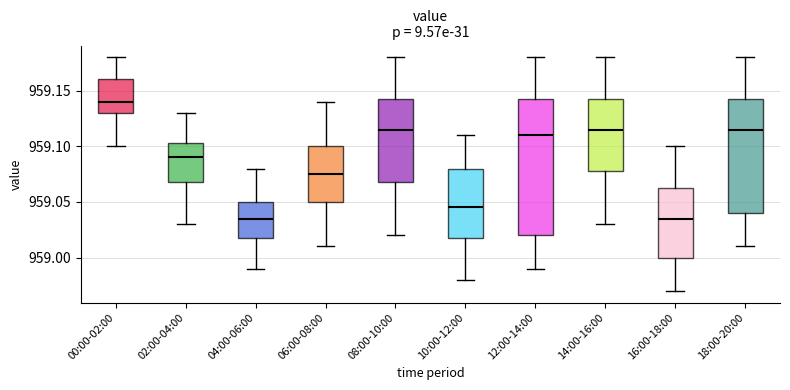

Reading left to right, read every box against the y-axis: the position of its median line, the range the box covers, and the ends of its whiskers. The values are not printed on the chart, so give them approximately, as read against the axis.

00:00-02:00: median 959.140, box 959.130 to 959.160, whiskers 959.100 to 959.180
02:00-04:00: median 959.090, box 959.070 to 959.105, whiskers 959.030 to 959.130
04:00-06:00: median 959.035, box 959.020 to 959.050, whiskers 958.990 to 959.080
06:00-08:00: median 959.075, box 959.050 to 959.100, whiskers 959.010 to 959.140
08:00-10:00: median 959.115, box 959.070 to 959.145, whiskers 959.020 to 959.180
10:00-12:00: median 959.045, box 959.020 to 959.080, whiskers 958.980 to 959.110
12:00-14:00: median 959.110, box 959.020 to 959.145, whiskers 958.990 to 959.180
14:00-16:00: median 959.115, box 959.080 to 959.145, whiskers 959.030 to 959.180
16:00-18:00: median 959.035, box 959.000 to 959.065, whiskers 958.970 to 959.100
18:00-20:00: median 959.115, box 959.040 to 959.145, whiskers 959.010 to 959.180